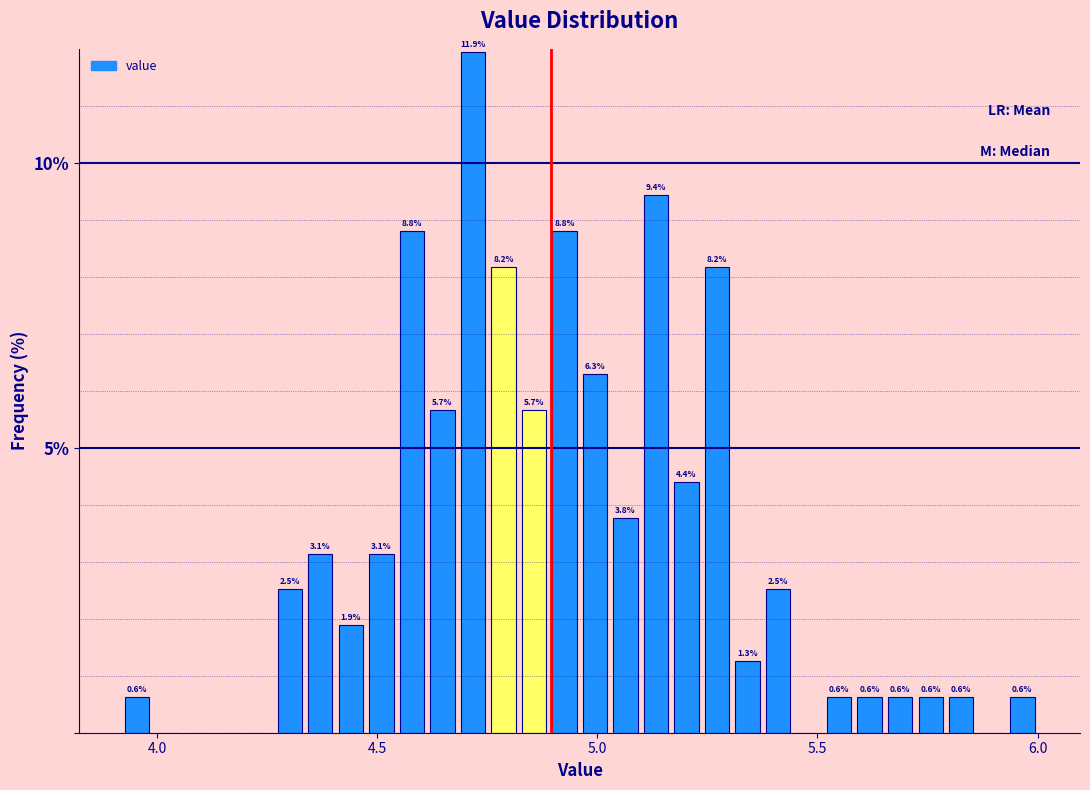

Read against the x-axis, roughly where is the centre of the tallest bar?

4.70